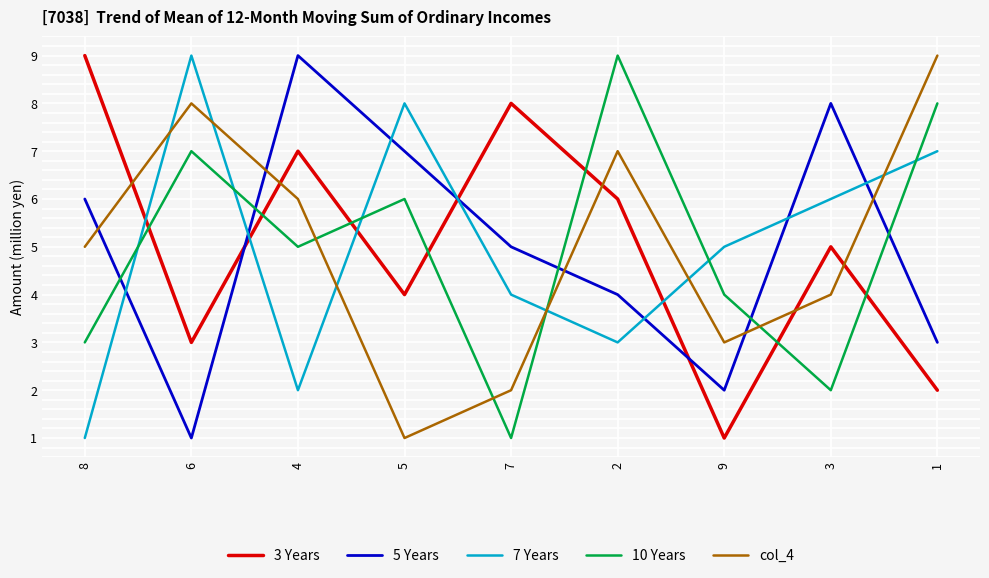

Is this an area chart (filled region under the line)?

No